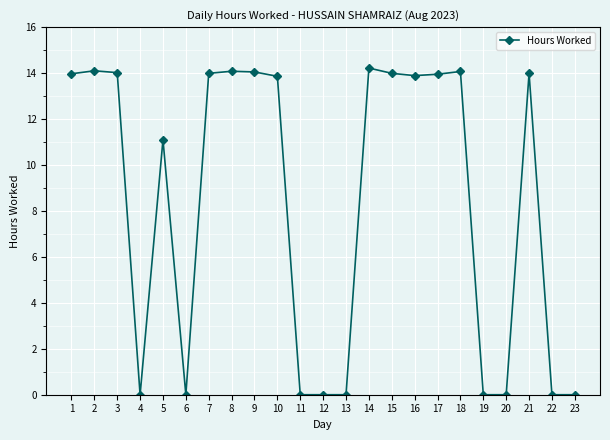

What is the change in value from 1 to 4?

-14.0